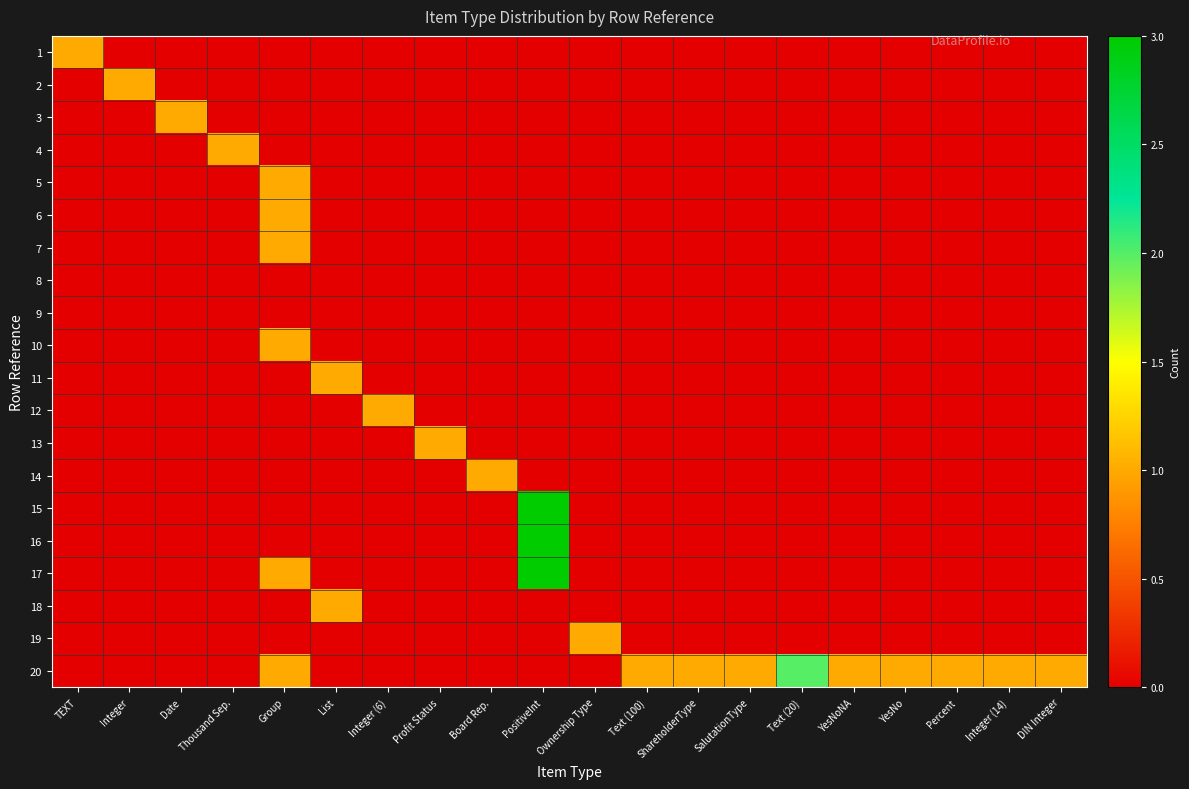

Rank the series at Board Rep. from lowest to highest value.

1, 2, 3, 4, 5, 6, 7, 8, 9, 10, 11, 12, 13, 15, 16, 17, 18, 19, 20, 14